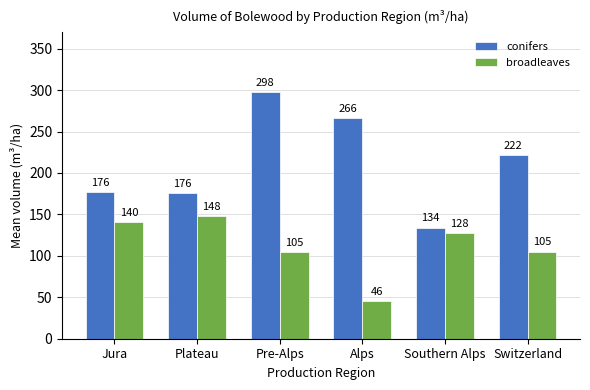

What is the sum of the broadleaves values at Pre-Alps and Jura?

245.1